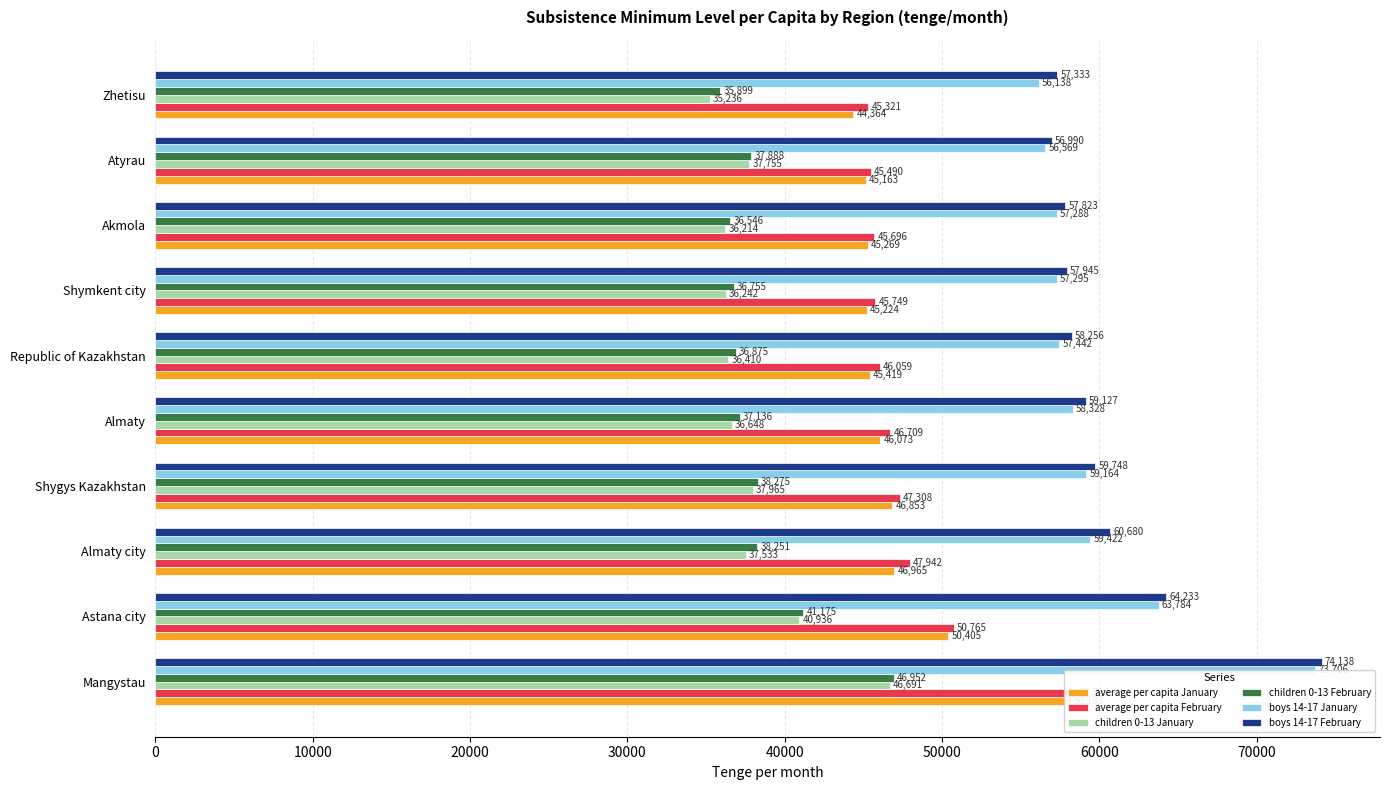

What is the maximum value shown in the chart?

74138